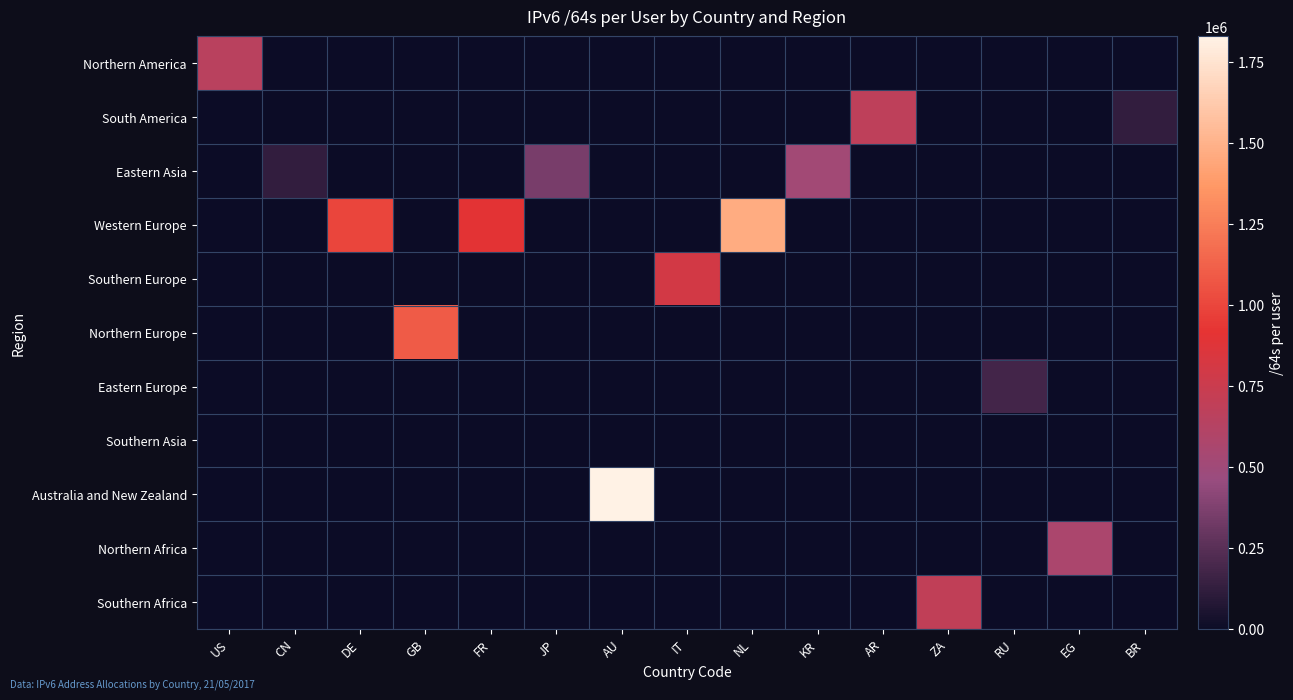

Reading left to right, what are all the values shown in this chart?

Northern America: US=654057	CN=0	DE=0	GB=0	FR=0	JP=0	AU=0	IT=0	NL=0	KR=0	AR=0	ZA=0	RU=0	EG=0	BR=0
South America: US=0	CN=0	DE=0	GB=0	FR=0	JP=0	AU=0	IT=0	NL=0	KR=0	AR=680009	ZA=0	RU=0	EG=0	BR=122123
Eastern Asia: US=0	CN=126232	DE=0	GB=0	FR=0	JP=352271	AU=0	IT=0	NL=0	KR=519602	AR=0	ZA=0	RU=0	EG=0	BR=0
Western Europe: US=0	CN=0	DE=998586	GB=0	FR=901619	JP=0	AU=0	IT=0	NL=1468799	KR=0	AR=0	ZA=0	RU=0	EG=0	BR=0
Southern Europe: US=0	CN=0	DE=0	GB=0	FR=0	JP=0	AU=0	IT=805606	NL=0	KR=0	AR=0	ZA=0	RU=0	EG=0	BR=0
Northern Europe: US=0	CN=0	DE=0	GB=1099067	FR=0	JP=0	AU=0	IT=0	NL=0	KR=0	AR=0	ZA=0	RU=0	EG=0	BR=0
Eastern Europe: US=0	CN=0	DE=0	GB=0	FR=0	JP=0	AU=0	IT=0	NL=0	KR=0	AR=0	ZA=0	RU=183284	EG=0	BR=0
Southern Asia: US=0	CN=0	DE=0	GB=0	FR=0	JP=0	AU=0	IT=0	NL=0	KR=0	AR=0	ZA=0	RU=0	EG=0	BR=0
Australia and New Zealand: US=0	CN=0	DE=0	GB=0	FR=0	JP=0	AU=1827961	IT=0	NL=0	KR=0	AR=0	ZA=0	RU=0	EG=0	BR=0
Northern Africa: US=0	CN=0	DE=0	GB=0	FR=0	JP=0	AU=0	IT=0	NL=0	KR=0	AR=0	ZA=0	RU=0	EG=564268	BR=0
Southern Africa: US=0	CN=0	DE=0	GB=0	FR=0	JP=0	AU=0	IT=0	NL=0	KR=0	AR=0	ZA=694176	RU=0	EG=0	BR=0